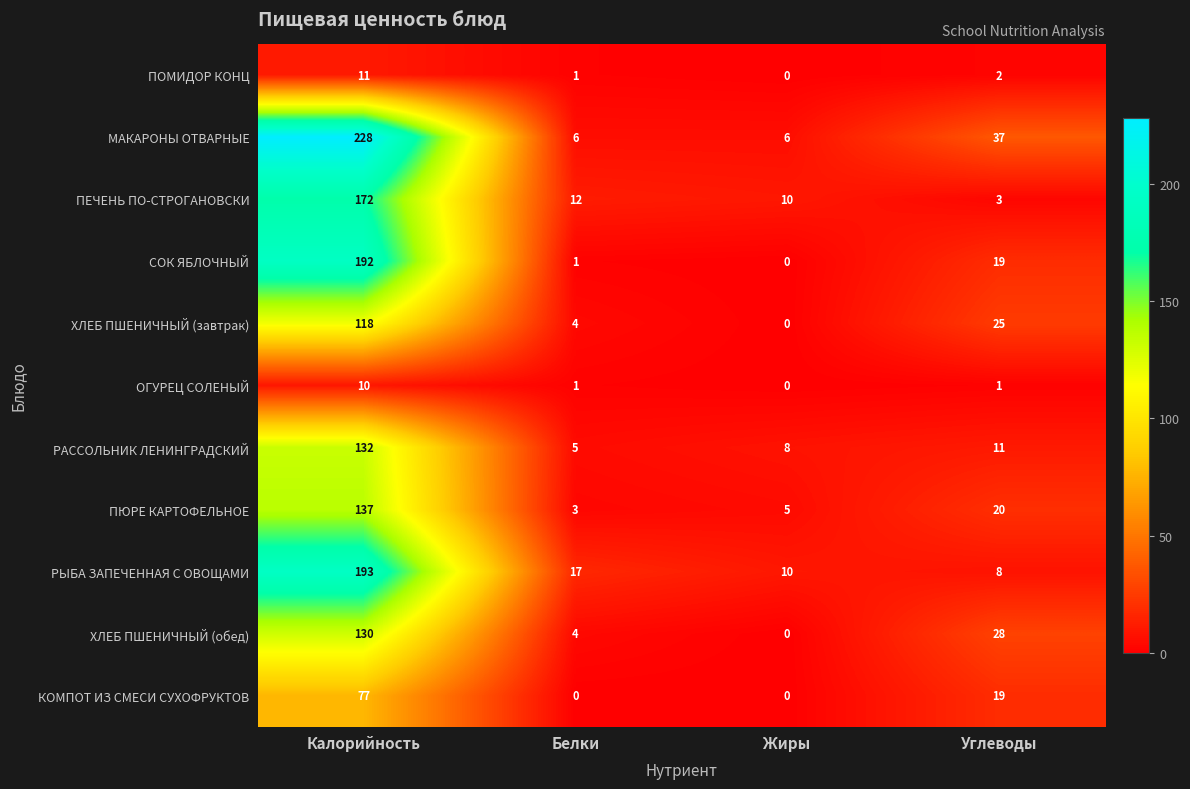

What is the sum of the РЫБА ЗАПЕЧЕННАЯ С ОВОЩАМИ values at Белки and Жиры?

27